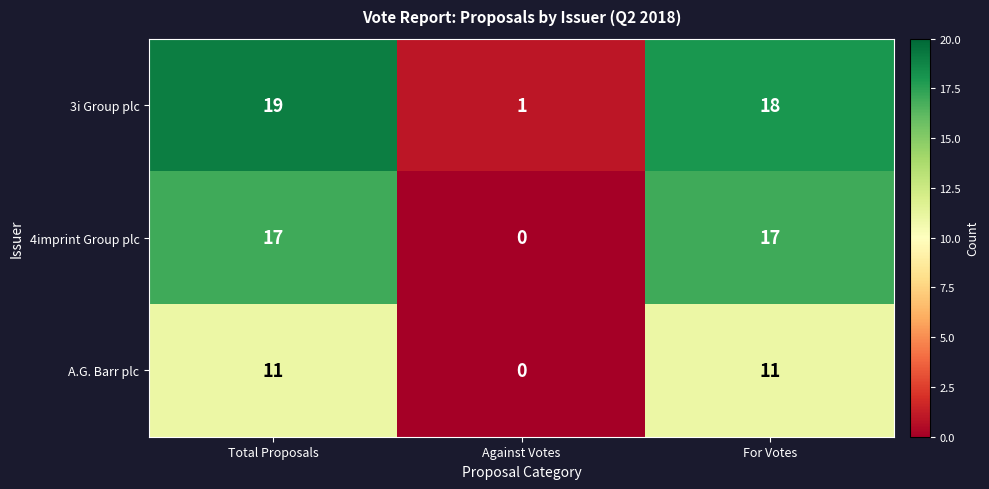

Which label corresponds to the largest value in the chart?

Total Proposals